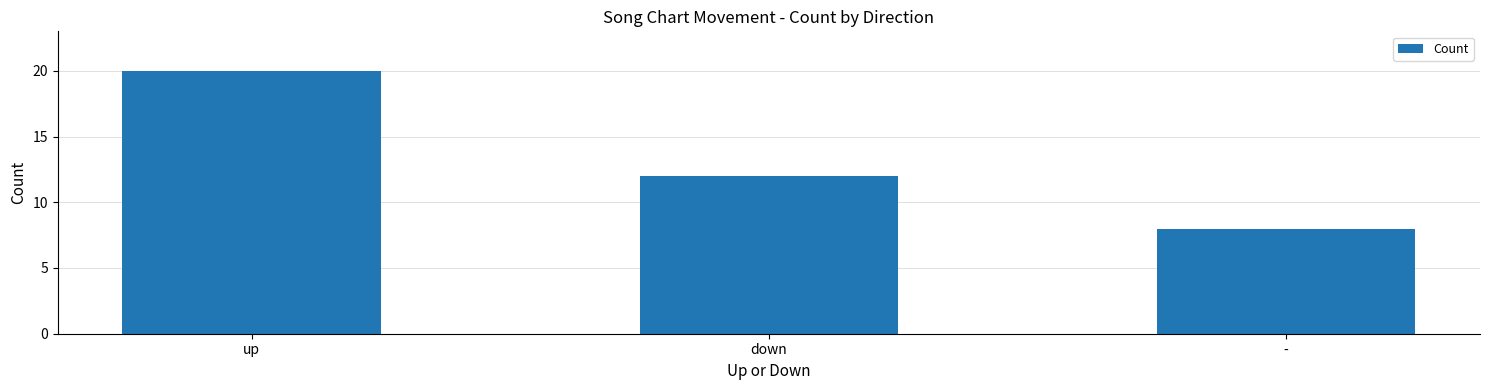

Where does the data first go above 12?

up